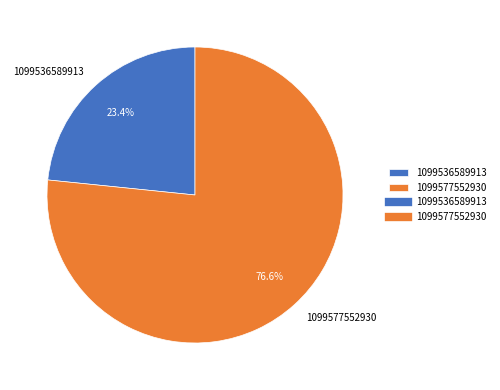

Is it true that 1099577552930 is 68% of the pie?

False